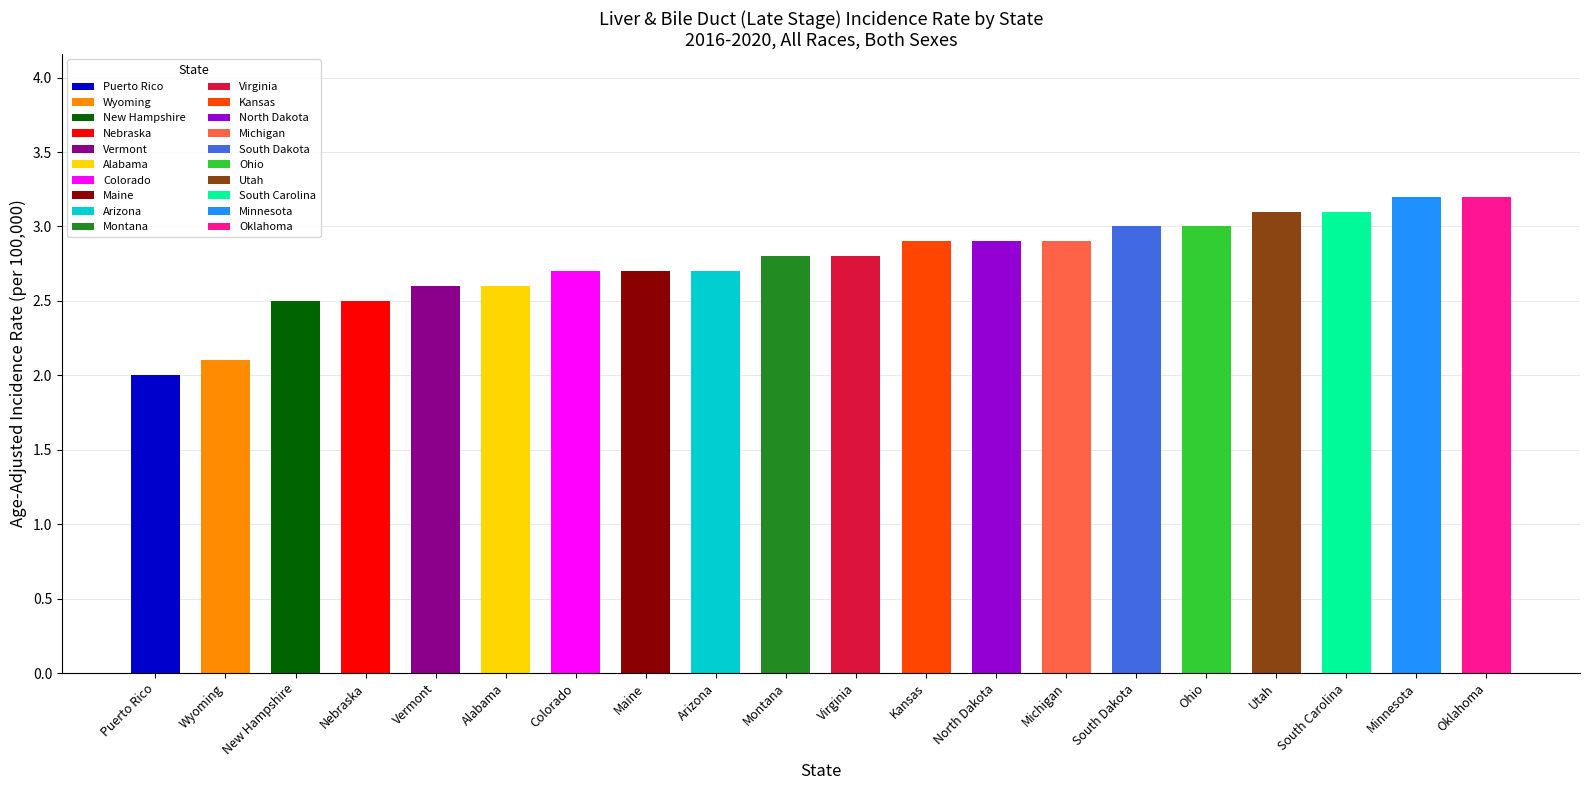

Are the bars grouped side by side (vs. stacked)?

No